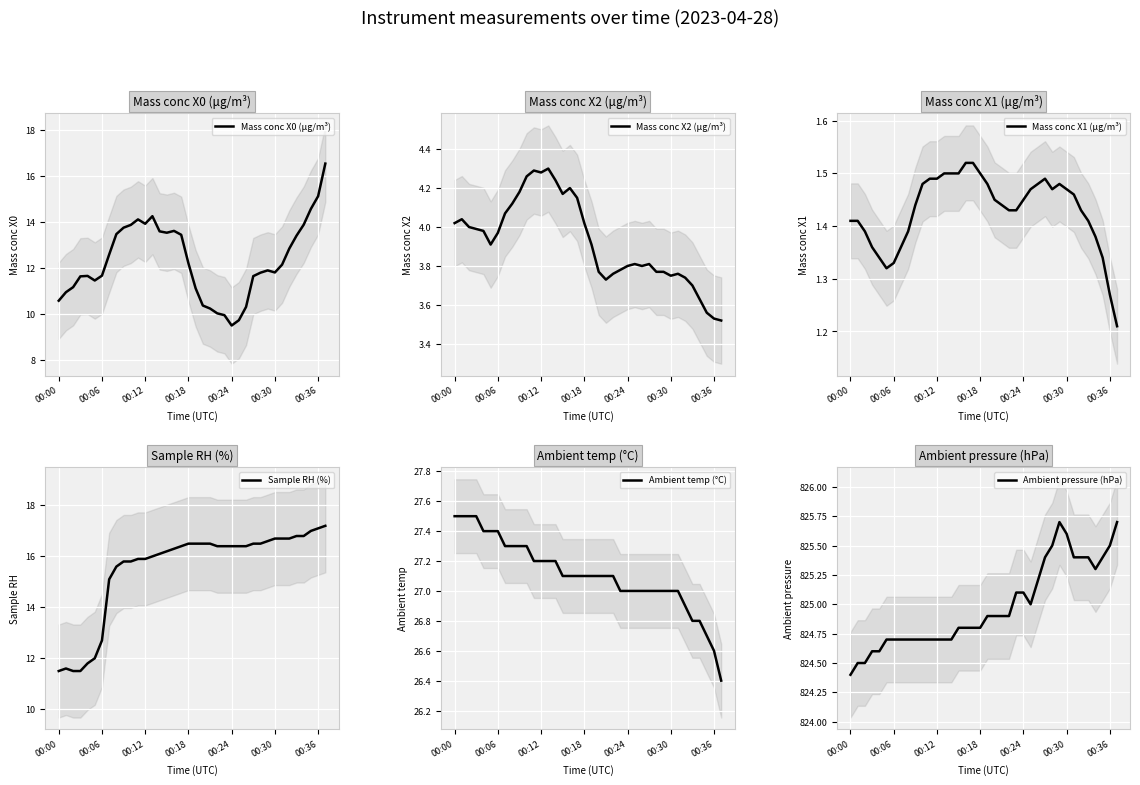

What is the smallest value displayed?

1.2